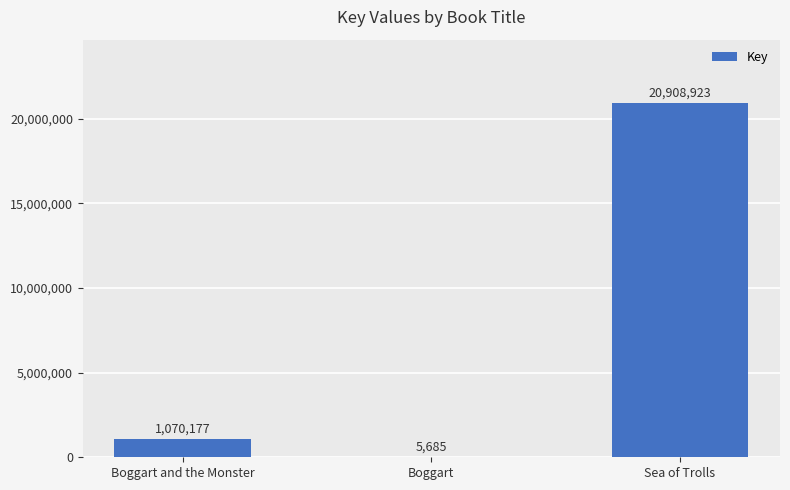

The value at Boggart and the Monster is 1070177. True or false?

True